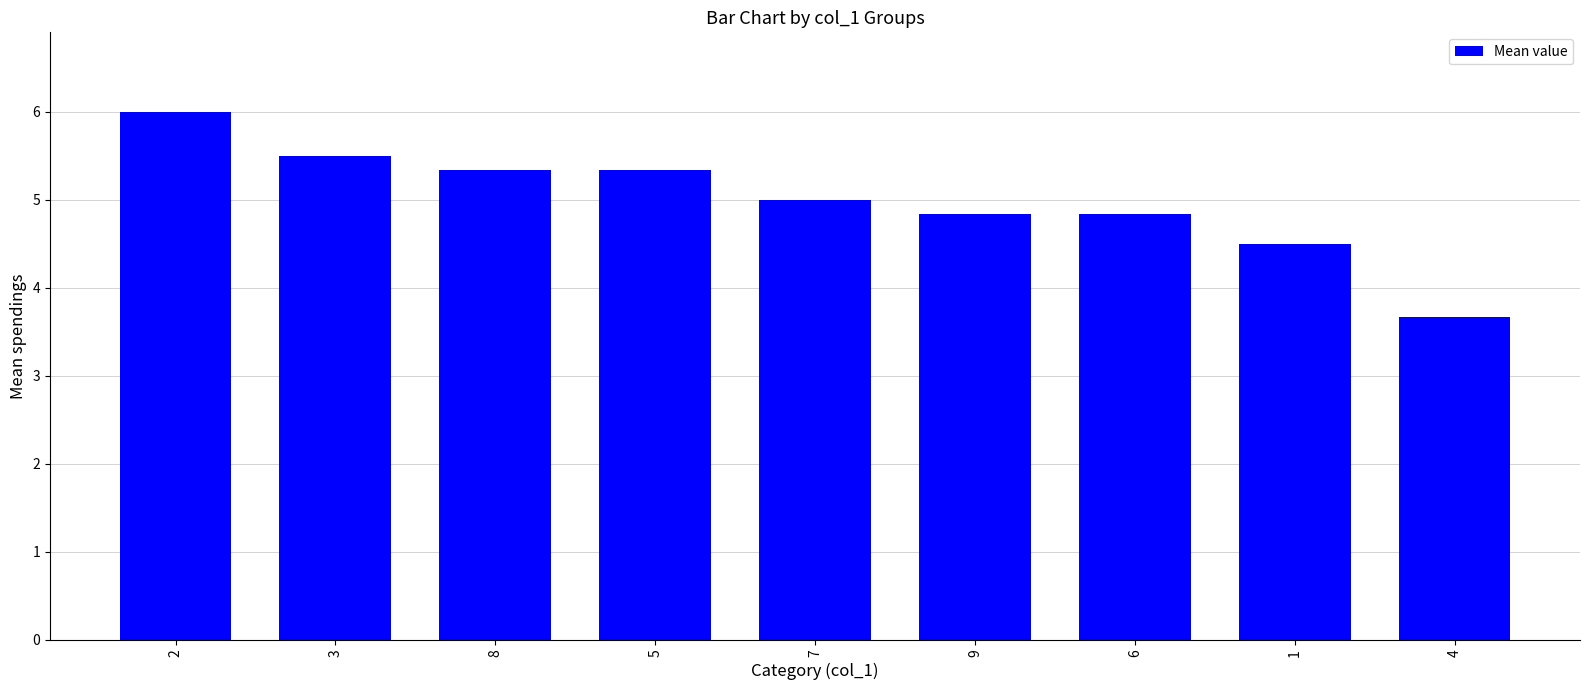

True or false: the data shows 5.3 at 5.

True